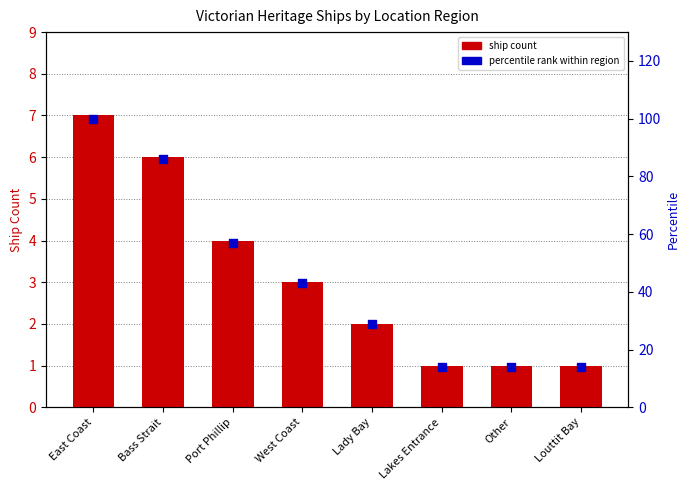

What are all the series names shown in the legend?

ship count, percentile rank within region